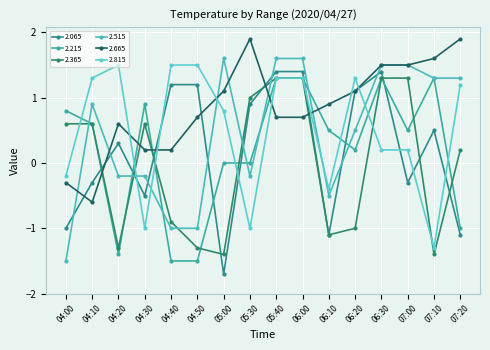

What is the total value across all series at 04:00?

-1.6